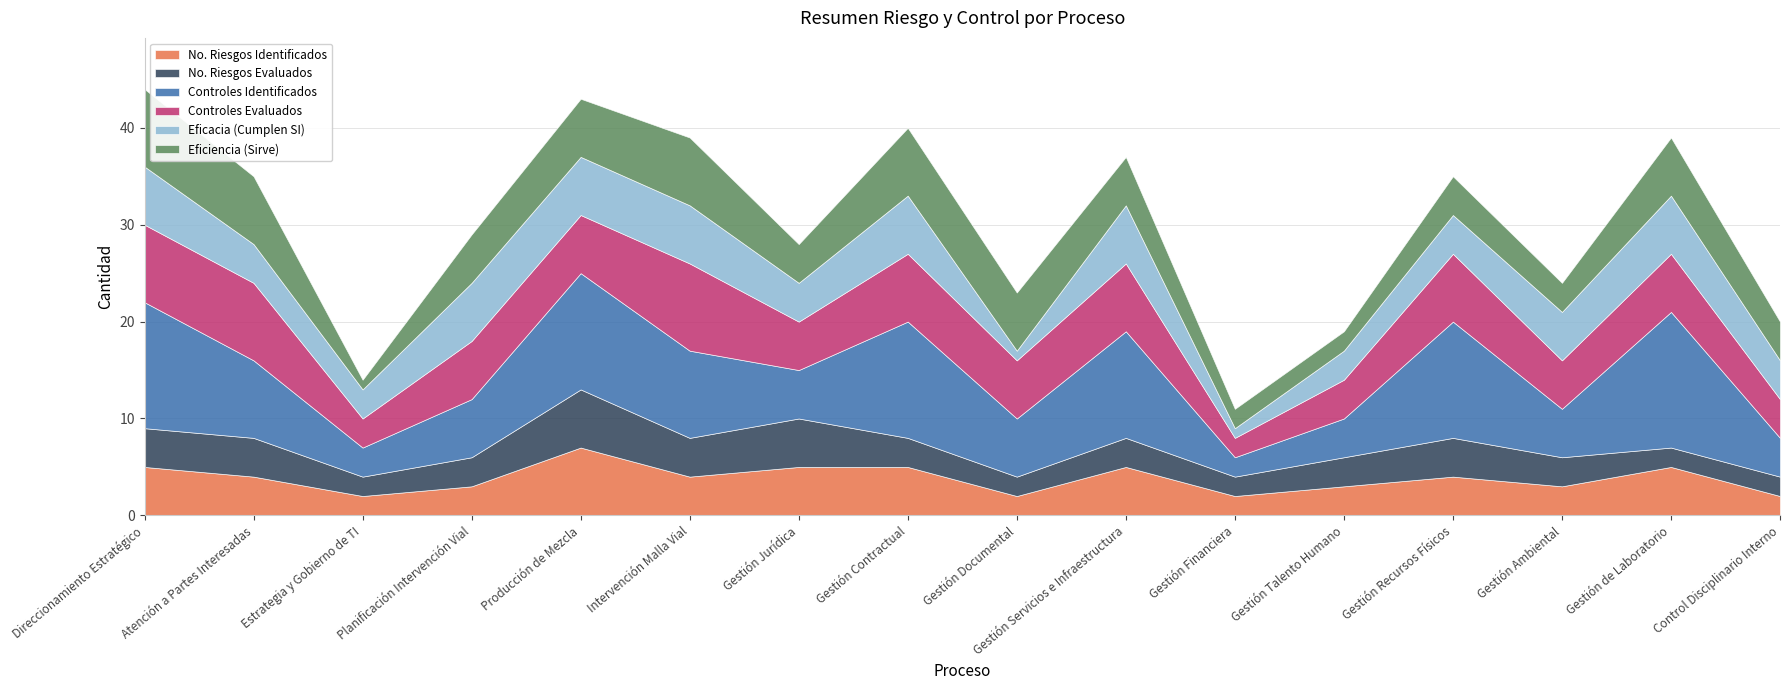

The value of Eficiencia (Sirve) at Gestión Servicios e Infraestructura is 5. True or false?

True